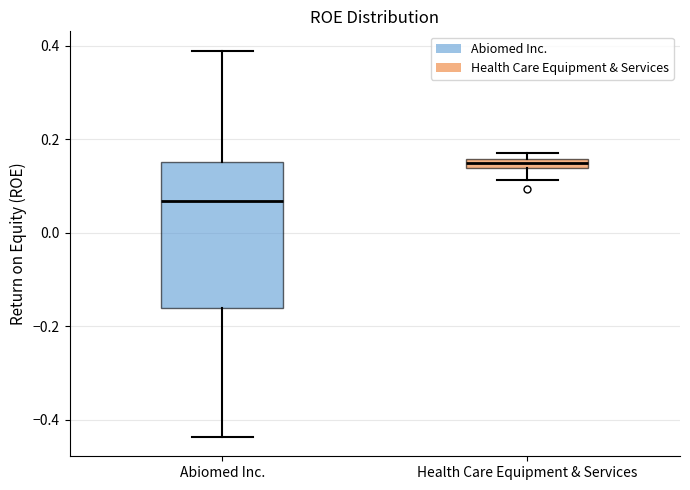

Which box is the tallest, from its lower edge to its upper edge?

Abiomed Inc.